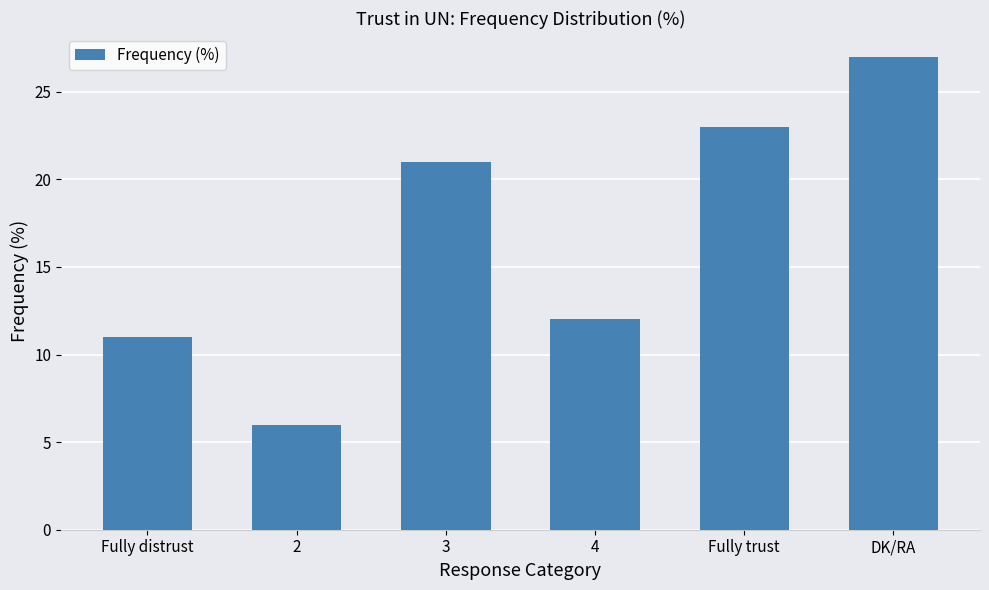

What value does the data have at 4?

12